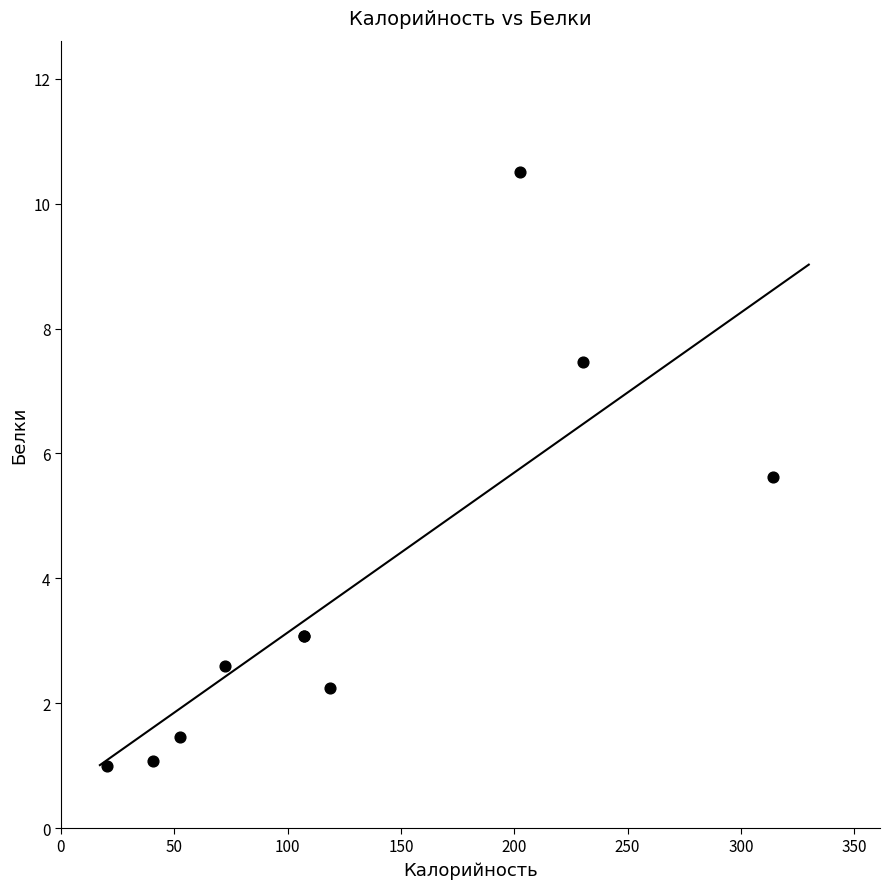

What Y value in the scatter plot is closest to 5?

5.6